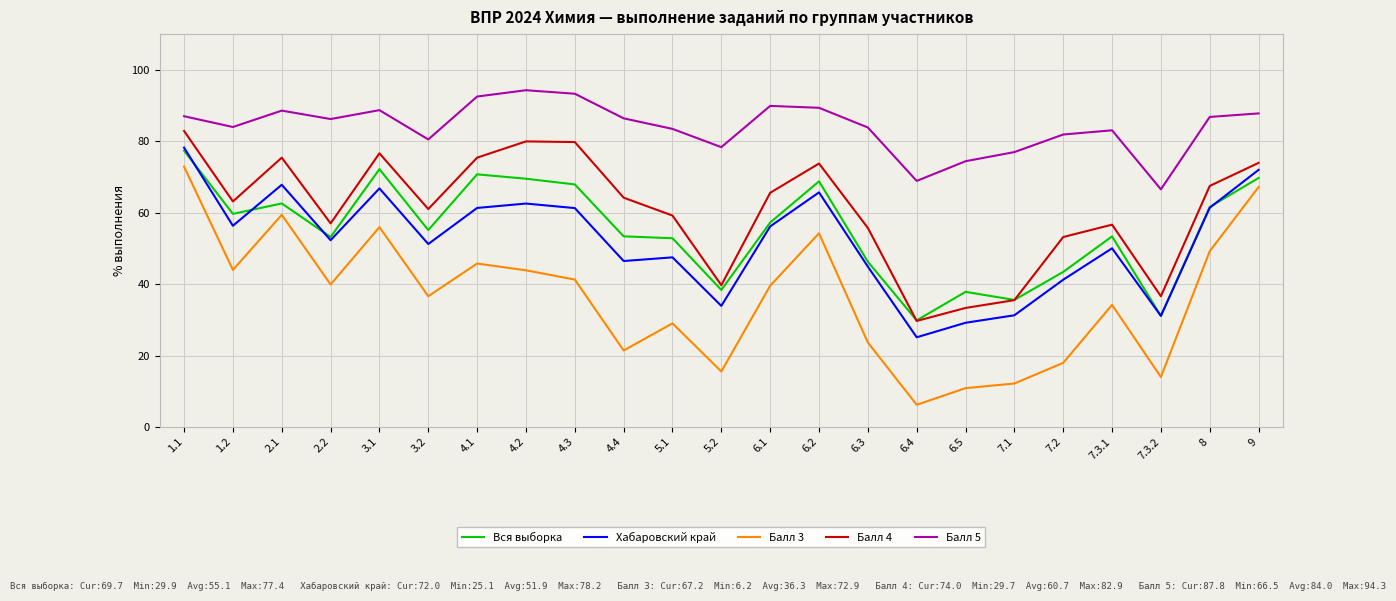

The value of Вся выборка at 7.1 is 57.8. True or false?

False